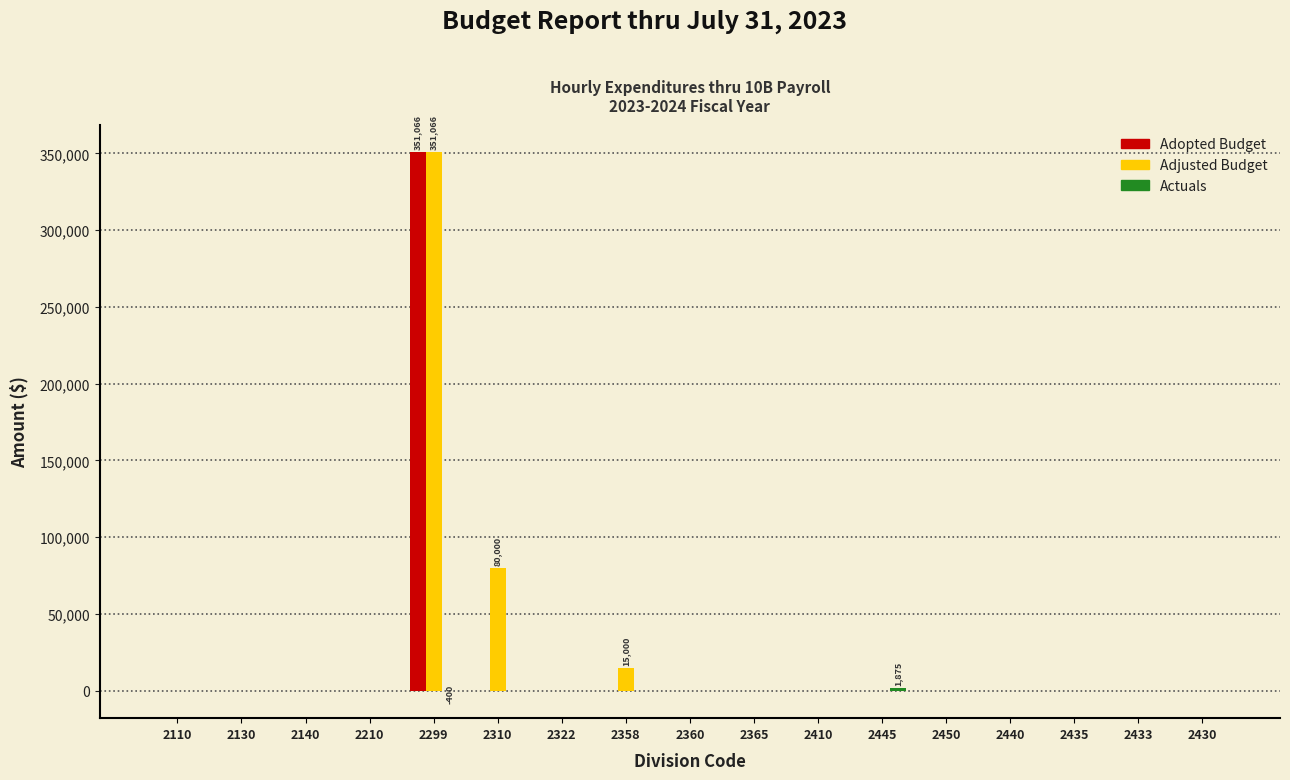

What is the greatest value displayed?

351066